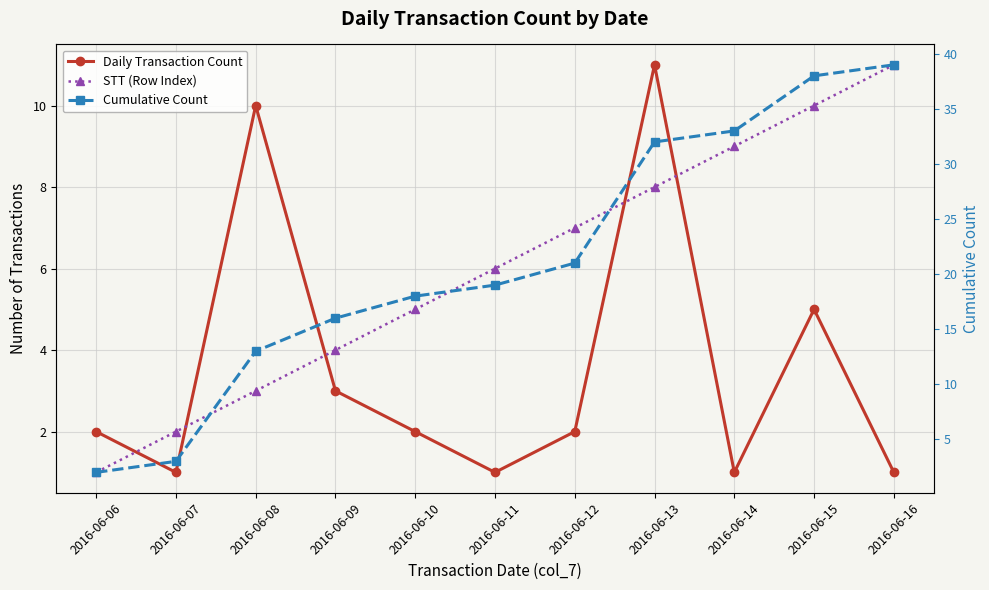

True or false: Cumulative Count has more than 0 points higher than both neighbors.

False